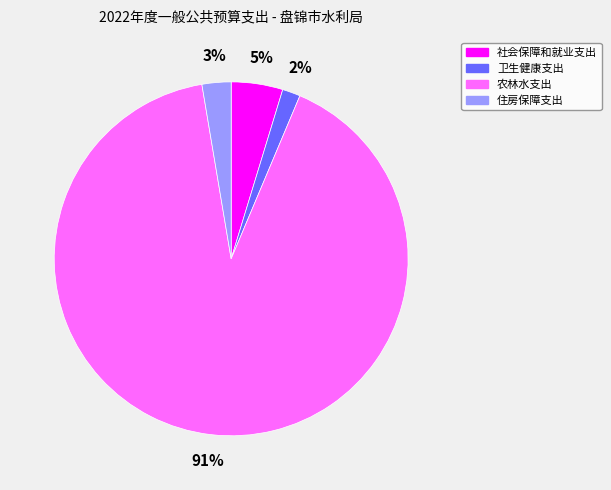

To the nearest percent, what percentage of the pie is 社会保障和就业支出?

5%